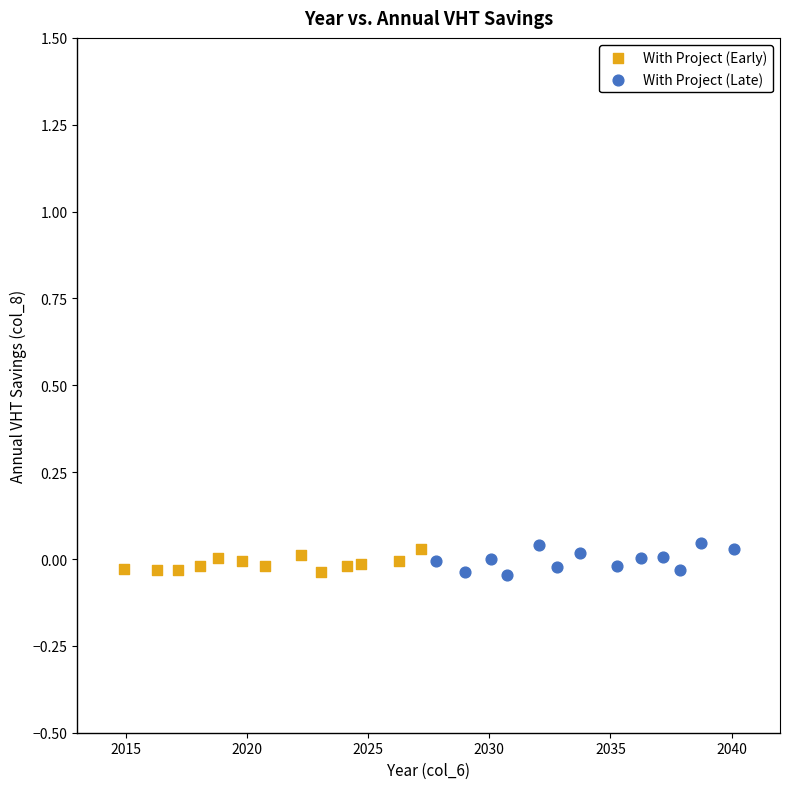

Which series has the largest Y range (max minus min)?

With Project (Late)